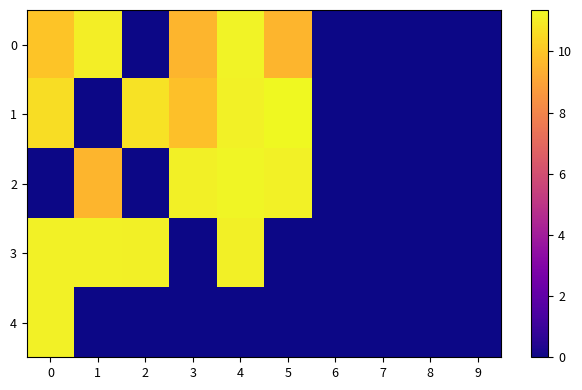

At how many categories does at least one series exceed 3?

6